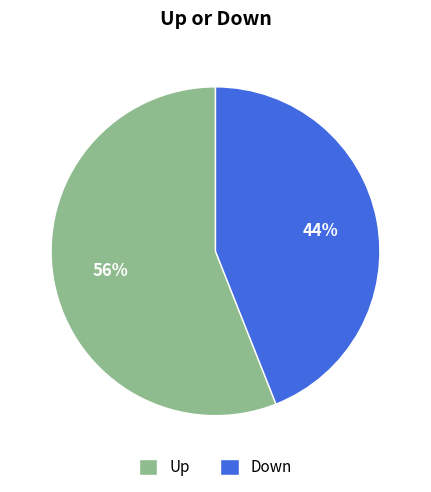

Count the number of slices in the pie.

2